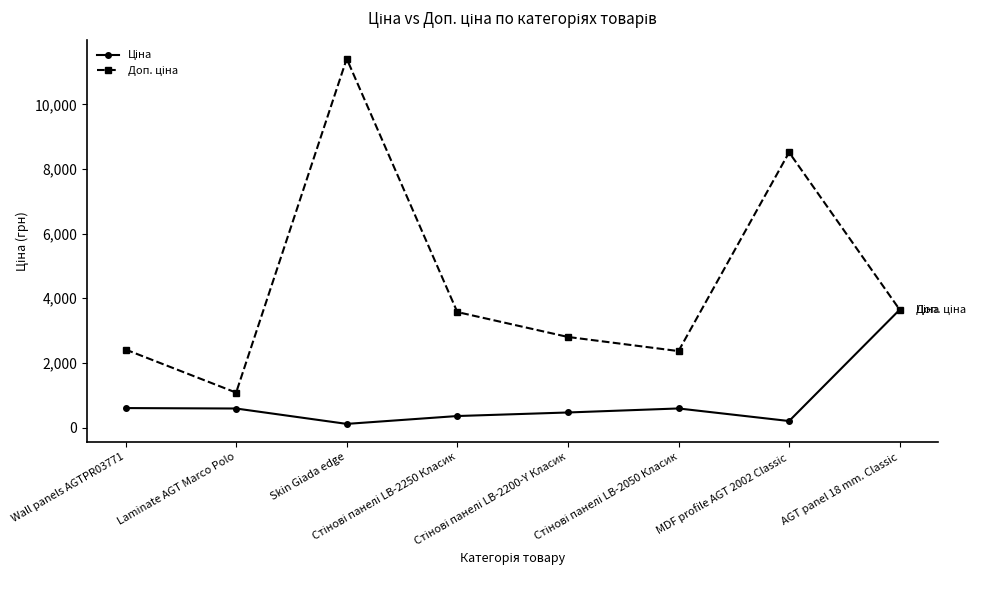

Does the chart display data point markers on the line(s)?

Yes